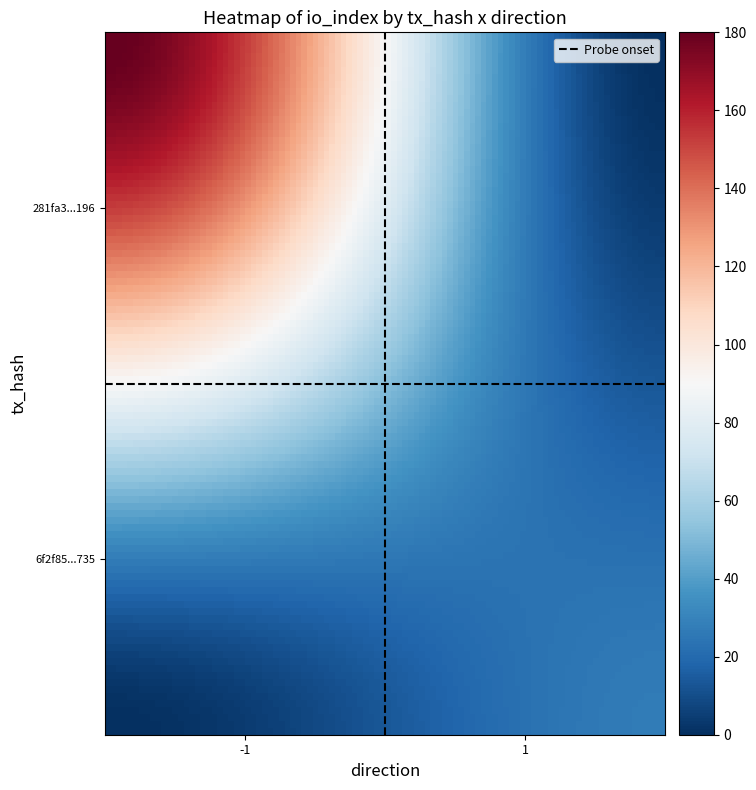

How many series are shown in this chart?

2